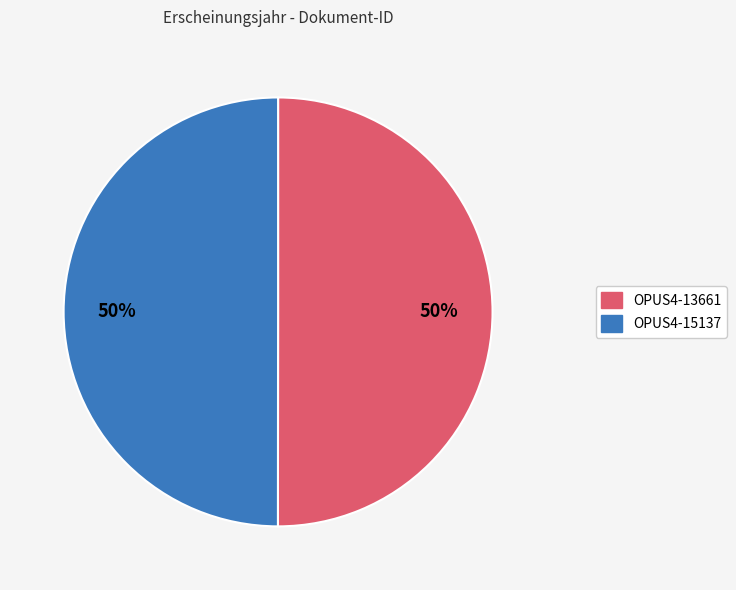

To the nearest percent, what is the combined percentage of OPUS4-15137 and OPUS4-13661?

100%